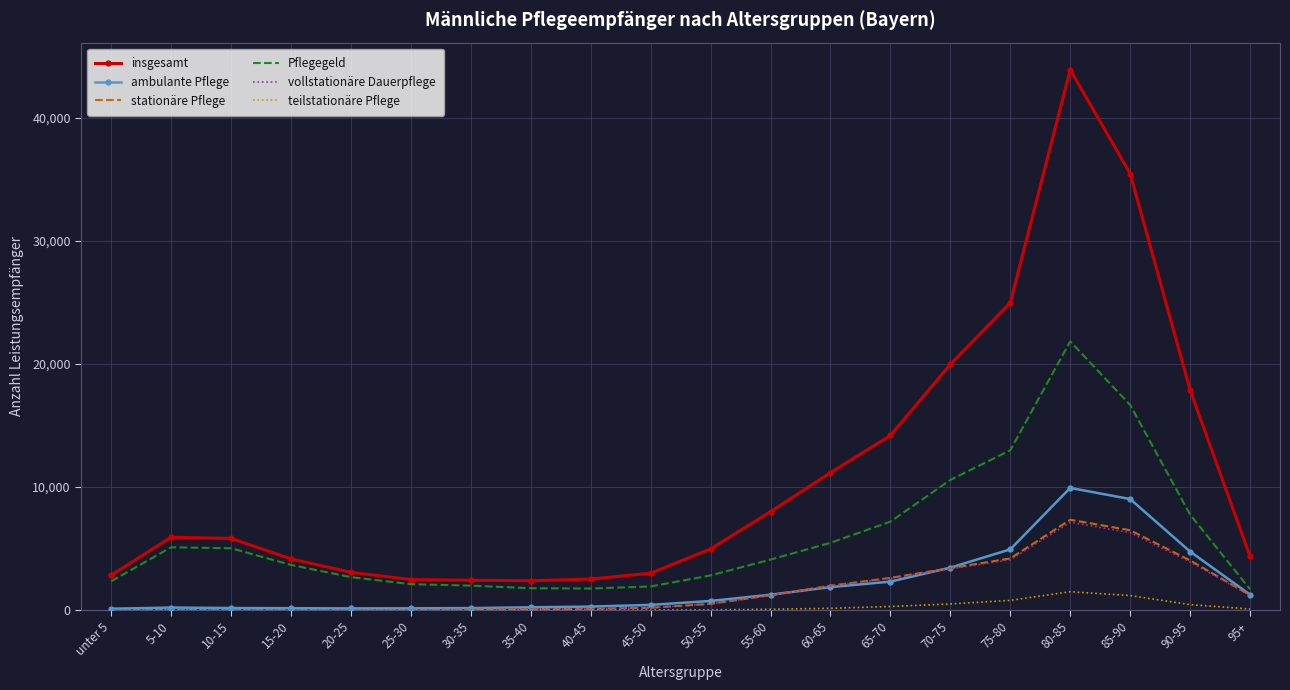

At which category is the sum across all series the highest?

80-85